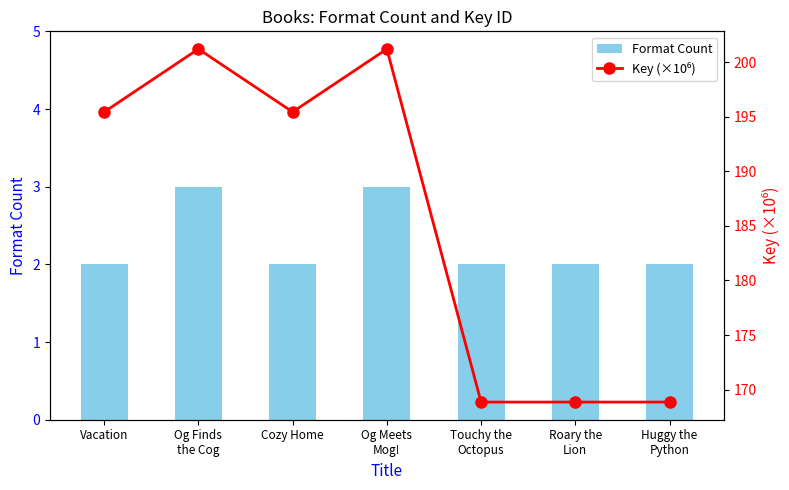

Reading left to right, extract all data points from this chart.

Format Count: Vacation=2.0	Og Finds
the Cog=3.0	Cozy Home=2.0	Og Meets
Mog!=3.0	Touchy the
Octopus=2.0	Roary the
Lion=2.0	Huggy the
Python=2.0
Key (×10⁶): Vacation=195.4	Og Finds
the Cog=201.2	Cozy Home=195.4	Og Meets
Mog!=201.2	Touchy the
Octopus=168.9	Roary the
Lion=168.9	Huggy the
Python=168.9